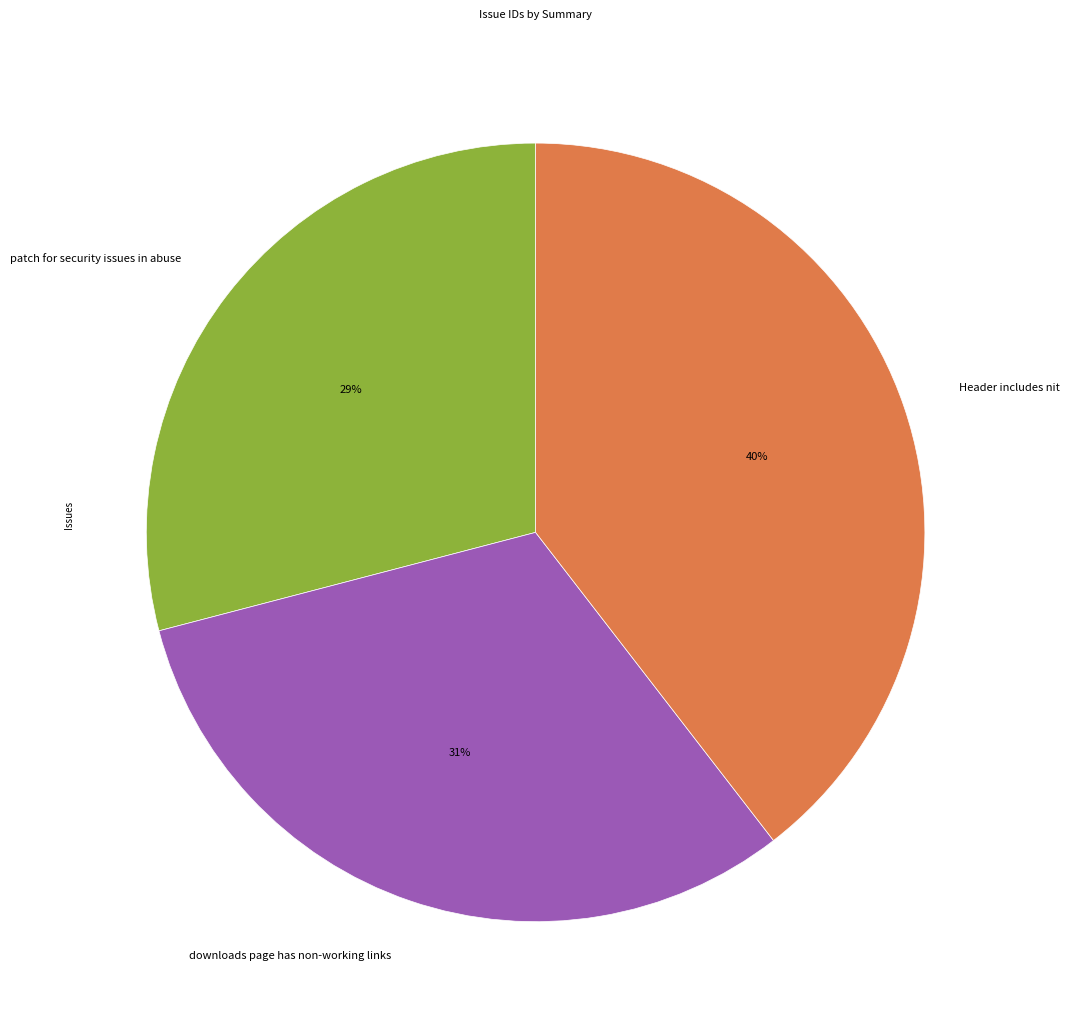

How many slices are in this pie chart?

3